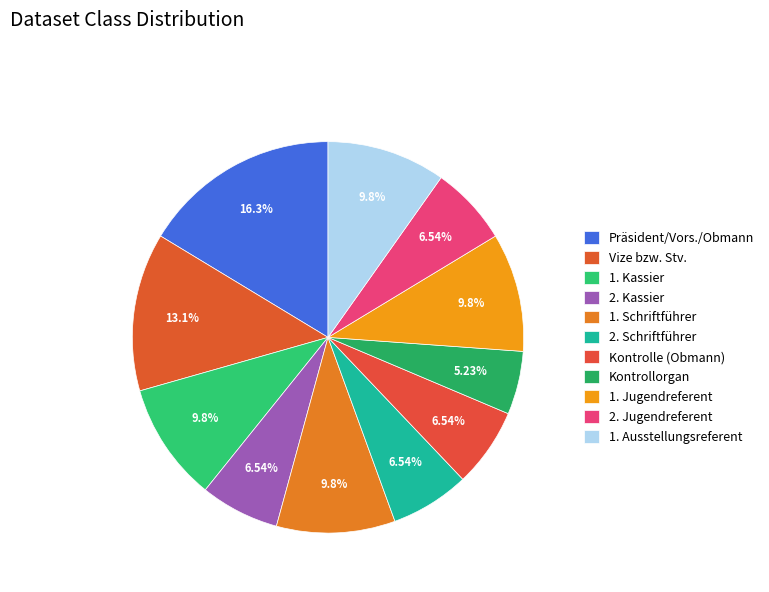

To the nearest percent, what is the difference between the largest and smallest slice percentages?

11%